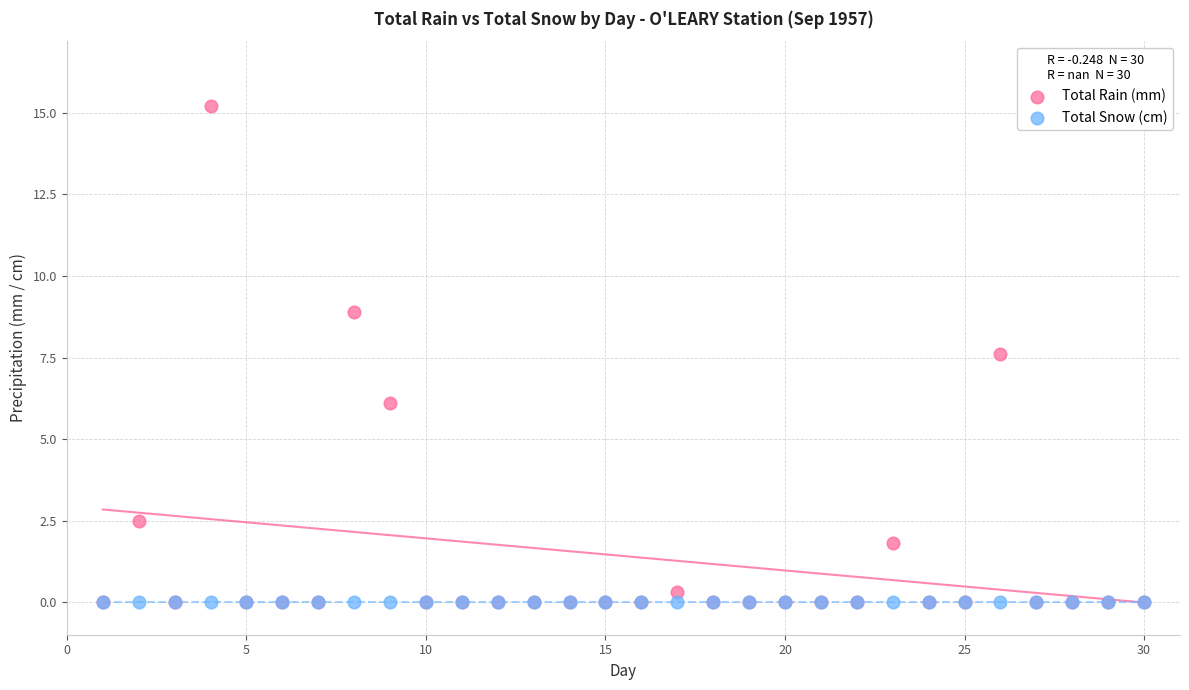

In the Total Rain (mm) series, what Y value is closest to 7?

7.6